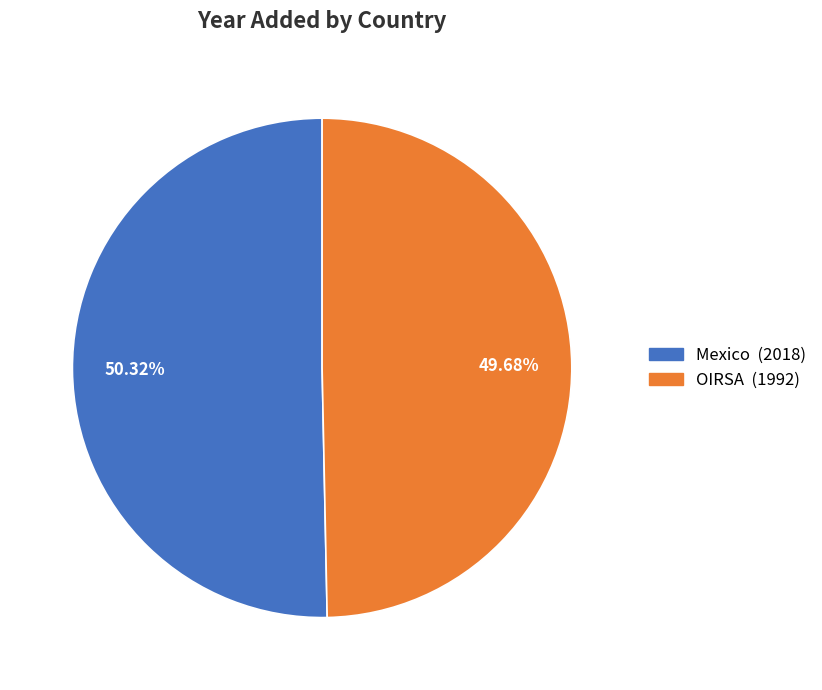

Is it true that OIRSA is 58% of the pie?

False